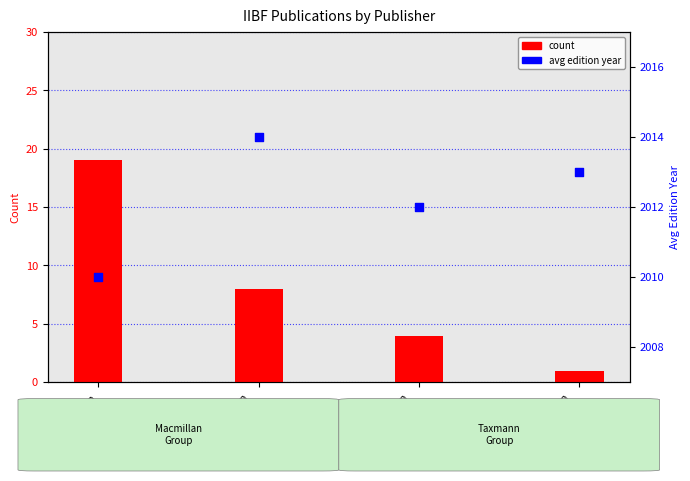

At which category is the sum across all series the highest?

Macmillan